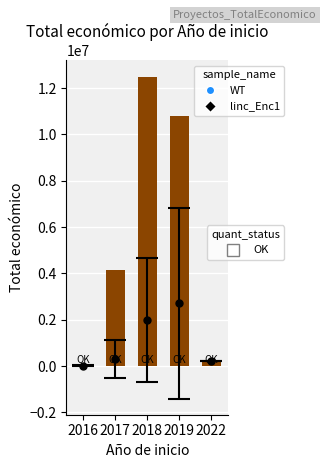

The value at 2022 is 228922. True or false?

True